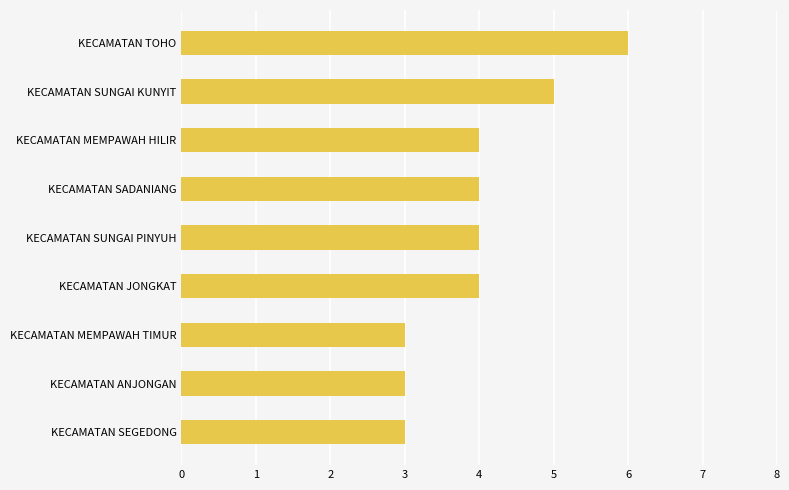

Does the chart contain any negative values?

No